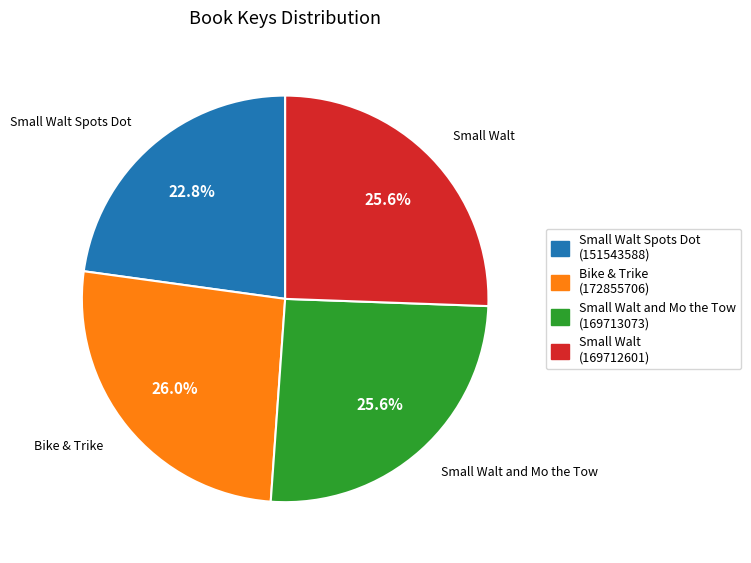

How many segments does this pie chart have?

4